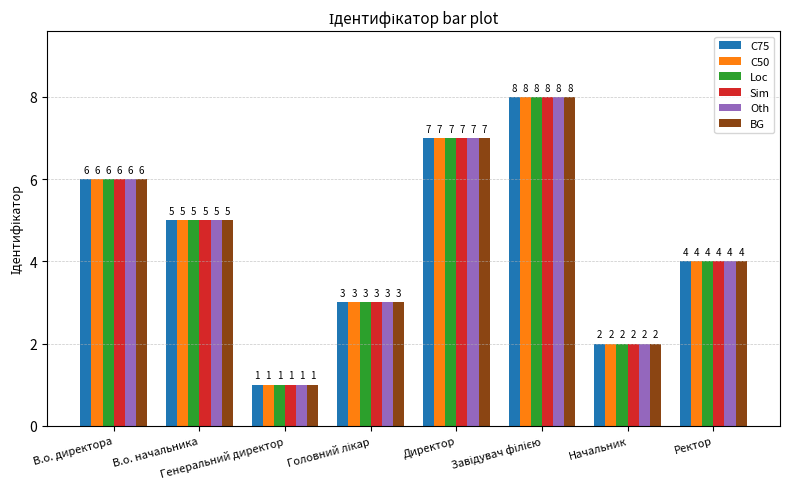

At which label is C75 closest to 4?

Ректор